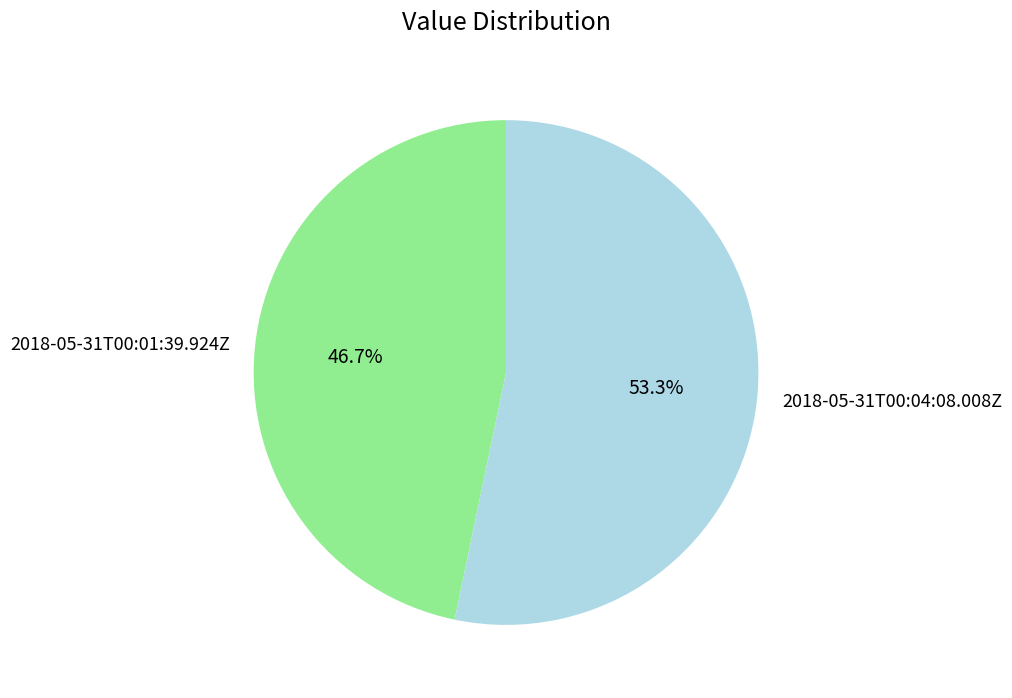

Between 2018-05-31T00:04:08.008Z and 2018-05-31T00:01:39.924Z, which is larger?

2018-05-31T00:04:08.008Z